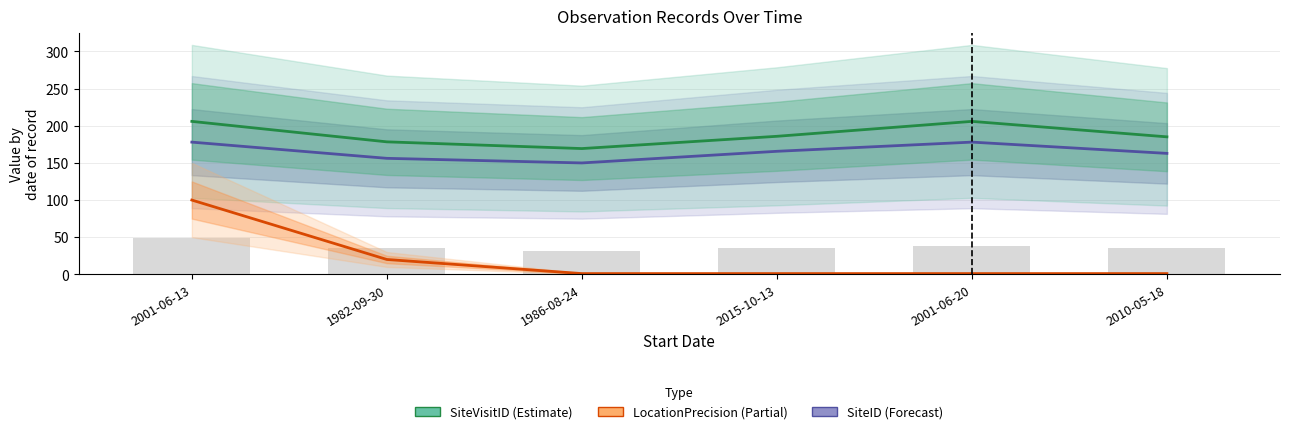

Which category has the lowest value in the LocationPrecision series?

1986-08-24